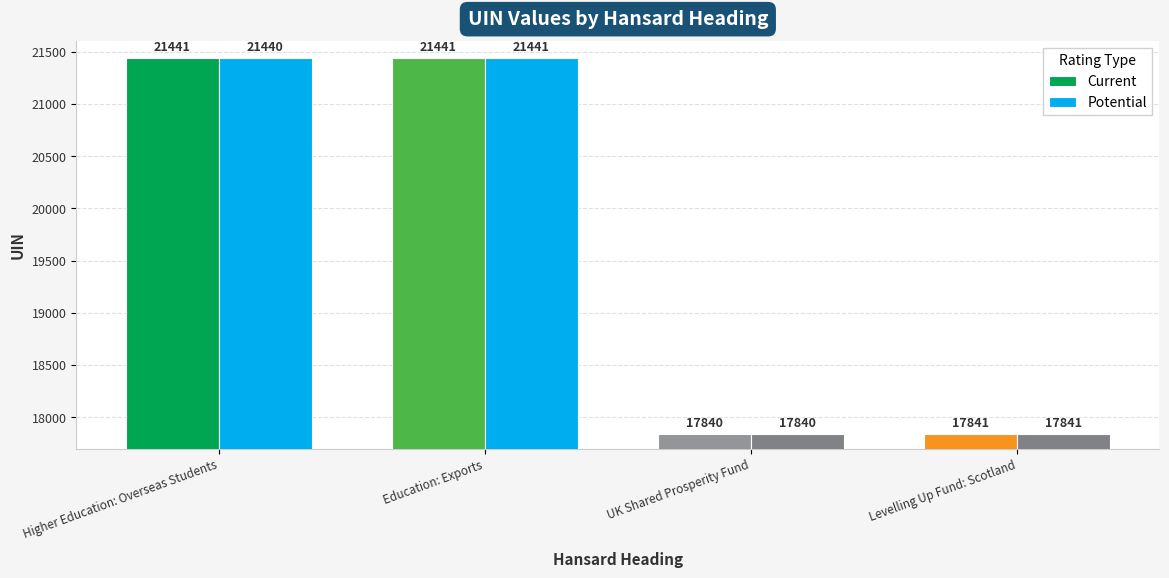

Is it true that Current equals 17841 at Levelling Up Fund: Scotland?

True